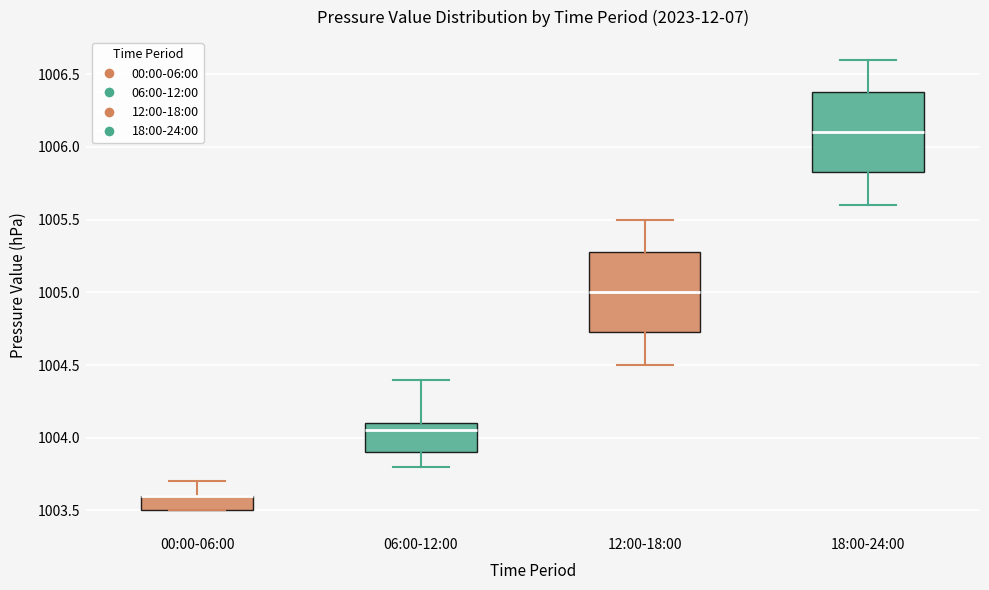

Reading left to right, transcribe this box plot: for each box, give where its median line is, the range the box spans, and where its two whiskers end, as read against the y-axis. The values are not printed on the chart, so give them approximately, as read against the axis.

00:00-06:00: median 1003.60 (drawn on the box's upper edge), box 1003.50 to 1003.60, whiskers 1003.50 to 1003.70
06:00-12:00: median 1004.05, box 1003.90 to 1004.10, whiskers 1003.80 to 1004.40
12:00-18:00: median 1005.00, box 1004.75 to 1005.30, whiskers 1004.50 to 1005.50
18:00-24:00: median 1006.10, box 1005.85 to 1006.40, whiskers 1005.60 to 1006.60